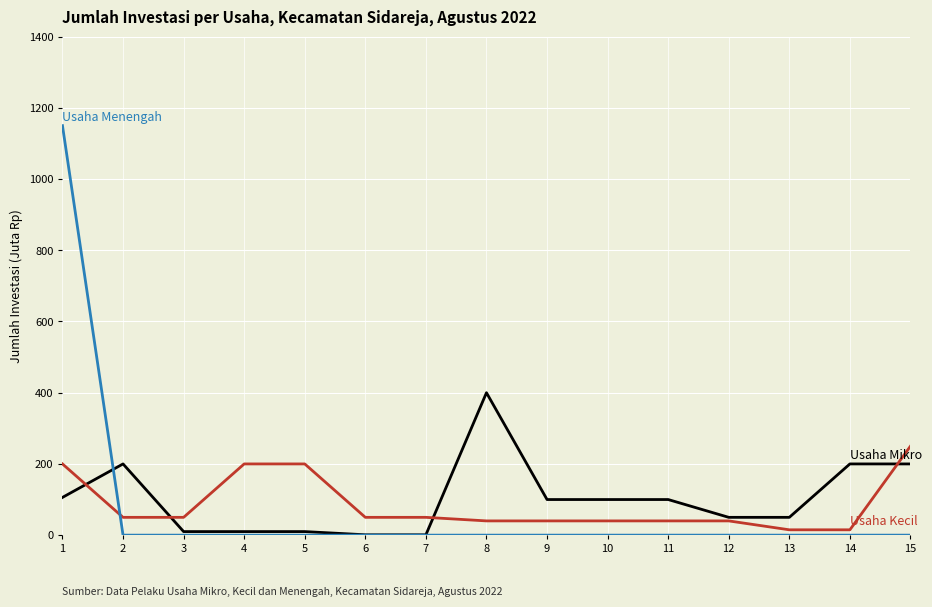

Reading right to left, extract all data points from this chart.

Usaha Mikro: 200000000	200000000	50000000	50000000	100000000	100000000	100000000	400000000	1000000	1000000	10000000	10000000	10000000	200000000	106000000
Usaha Kecil: 250000000	15000000	15000000	40000000	40000000	40000000	40000000	40000000	50000000	50000000	200000000	200000000	50000000	50000000	200000000
Usaha Menengah: 0	0	0	0	0	0	0	0	0	0	0	0	0	0	1150000000